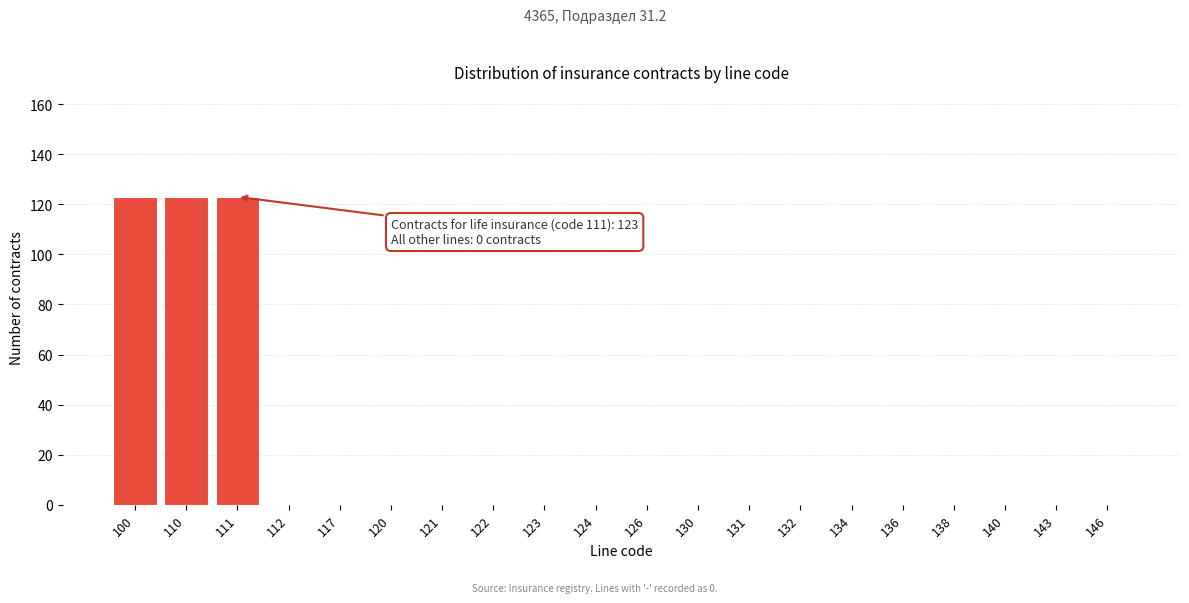

Reading left to right, extract all data points from this chart.

100=123	110=123	111=123	112=0	117=0	120=0	121=0	122=0	123=0	124=0	126=0	130=0	131=0	132=0	134=0	136=0	138=0	140=0	143=0	146=0